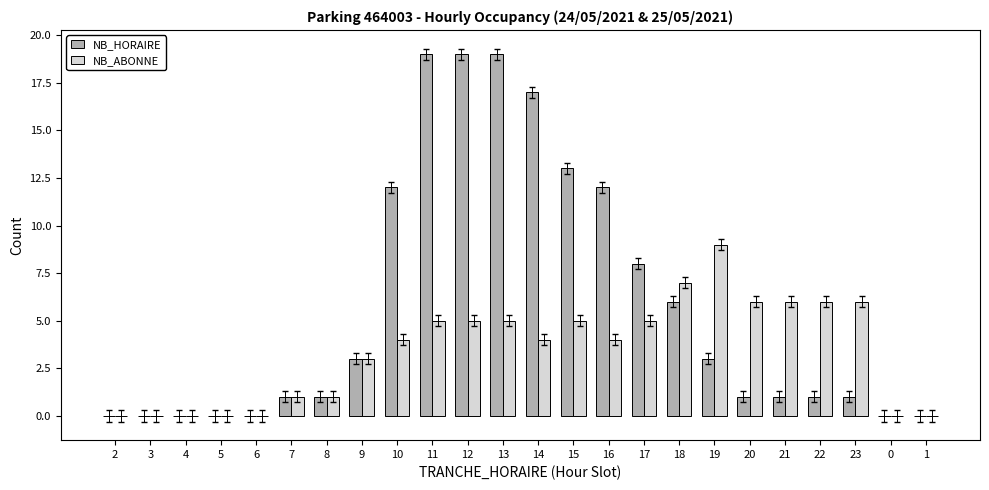

Which series has the largest total across all categories?

NB_HORAIRE